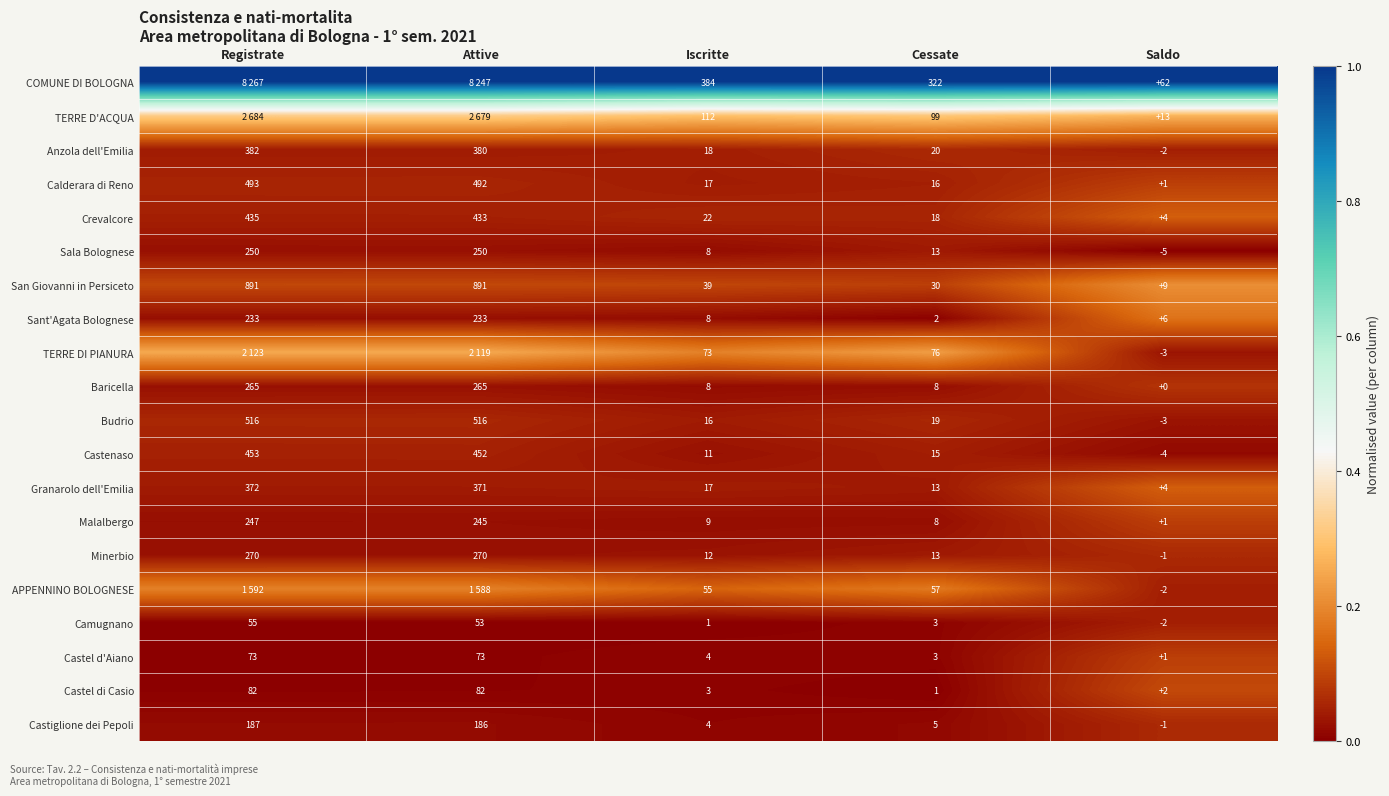

Which category has the highest value in the Calderara di Reno series?

Registrate